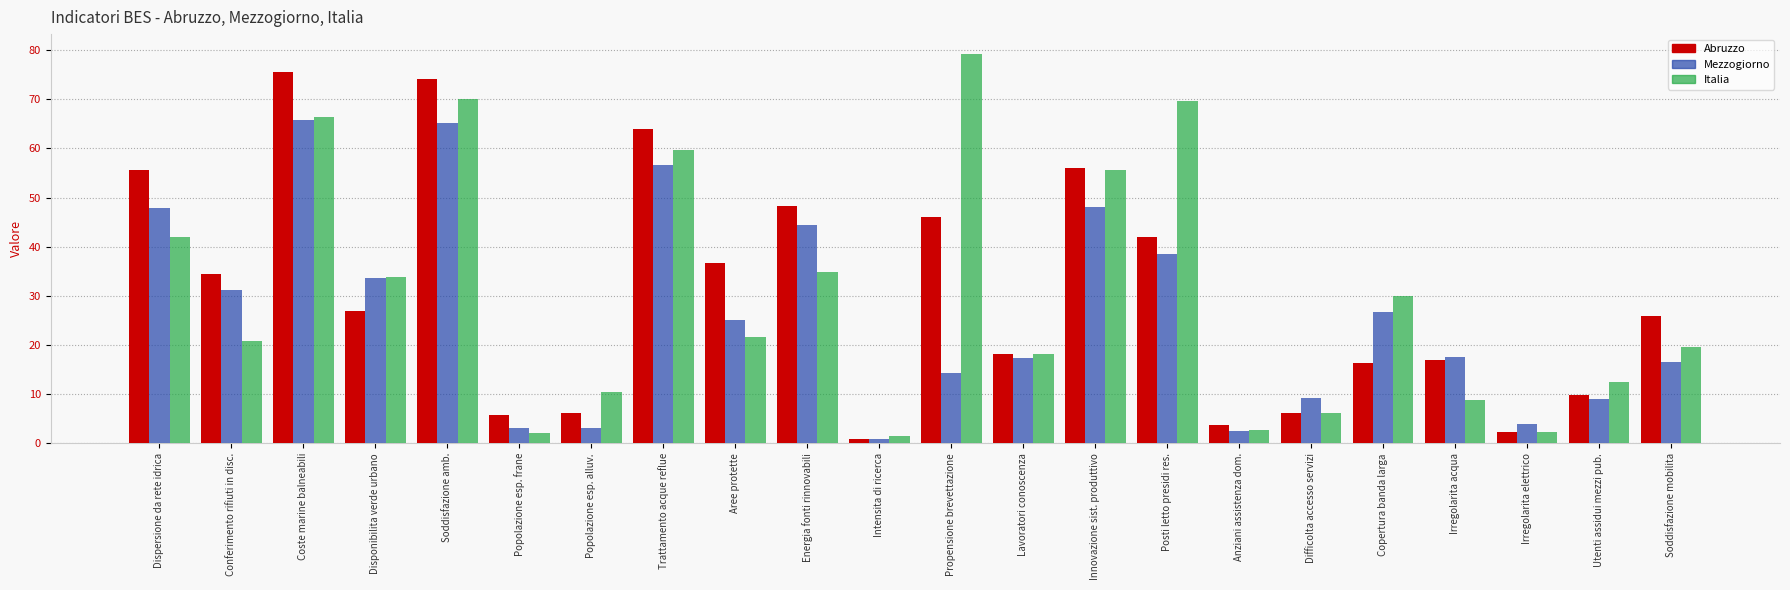

What are all the series names shown in the legend?

Abruzzo, Mezzogiorno, Italia